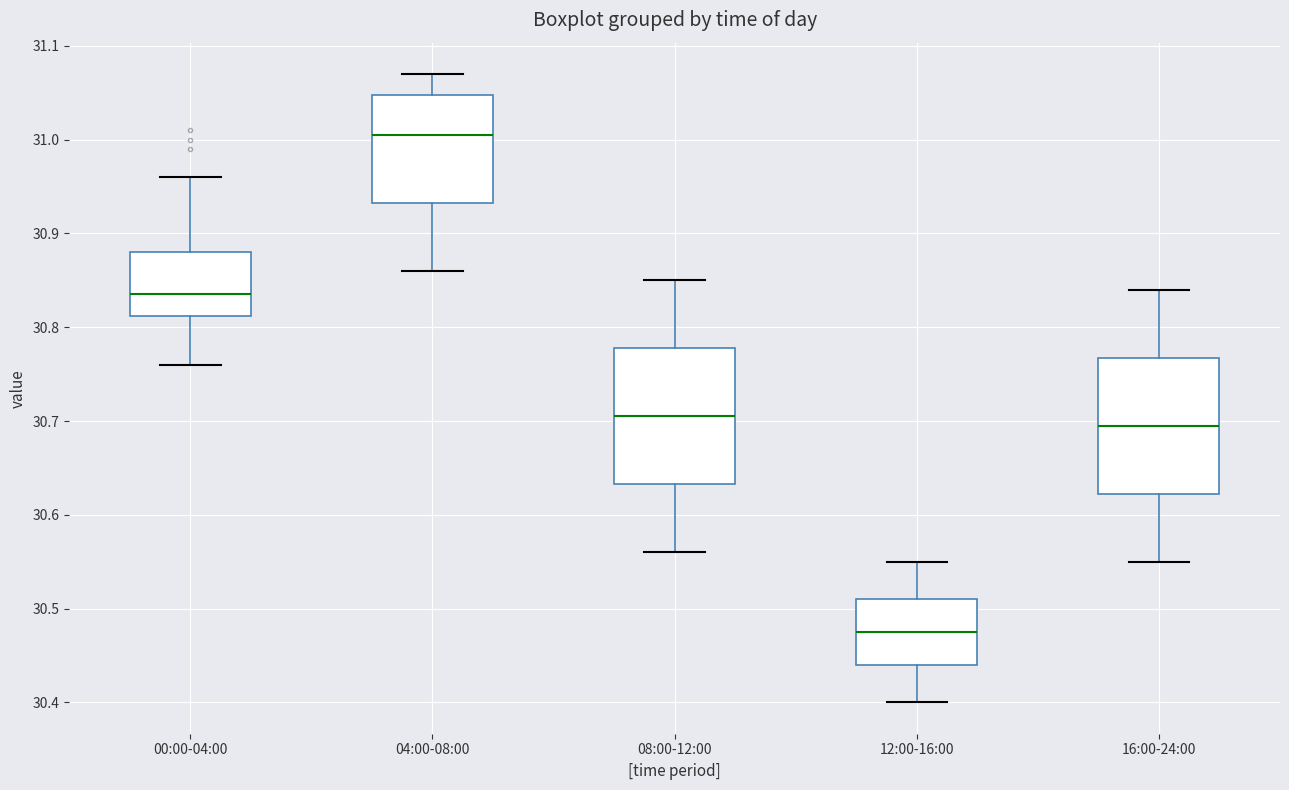

Reading left to right, read every box against the y-axis: the position of its median line, the range the box covers, and the ends of its whiskers. The values are not printed on the chart, so give them approximately, as read against the axis.

00:00-04:00: median 30.84, box 30.81 to 30.88, whiskers 30.76 to 30.96
04:00-08:00: median 31.01, box 30.93 to 31.05, whiskers 30.86 to 31.07
08:00-12:00: median 30.71, box 30.63 to 30.78, whiskers 30.56 to 30.85
12:00-16:00: median 30.48, box 30.44 to 30.51, whiskers 30.40 to 30.55
16:00-24:00: median 30.70, box 30.62 to 30.77, whiskers 30.55 to 30.84